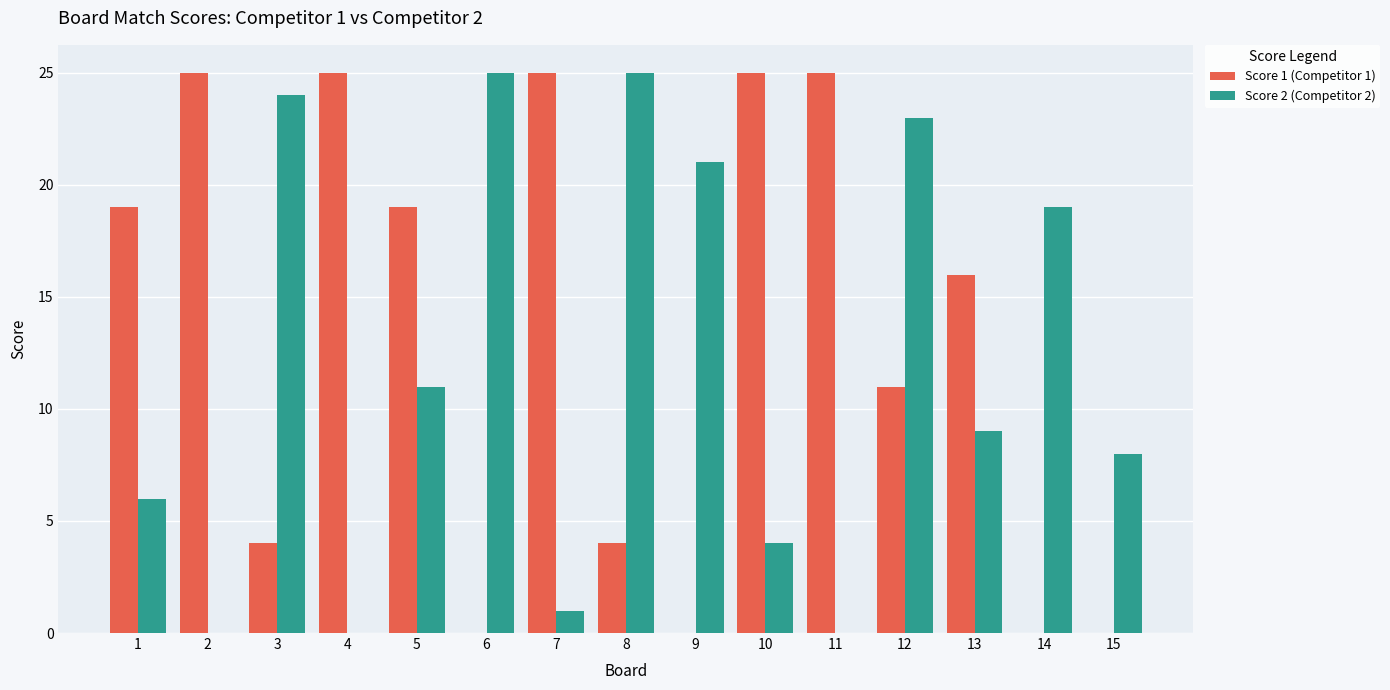

Is it true that Score 1 (Competitor 1) equals 25 at 10?

True